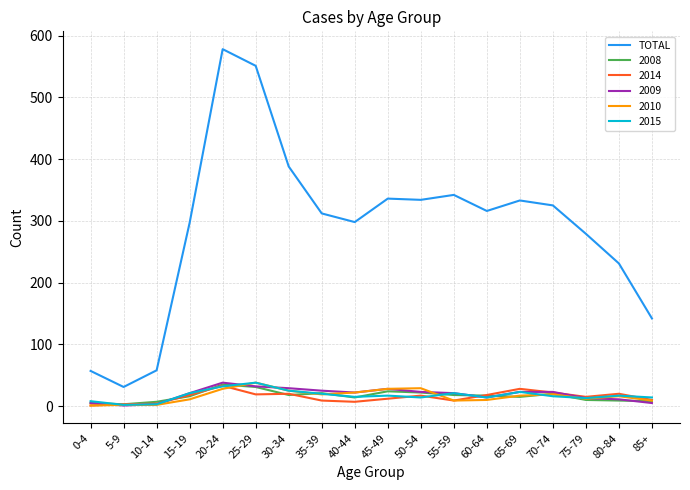

Which series has the largest range (max minus min)?

TOTAL